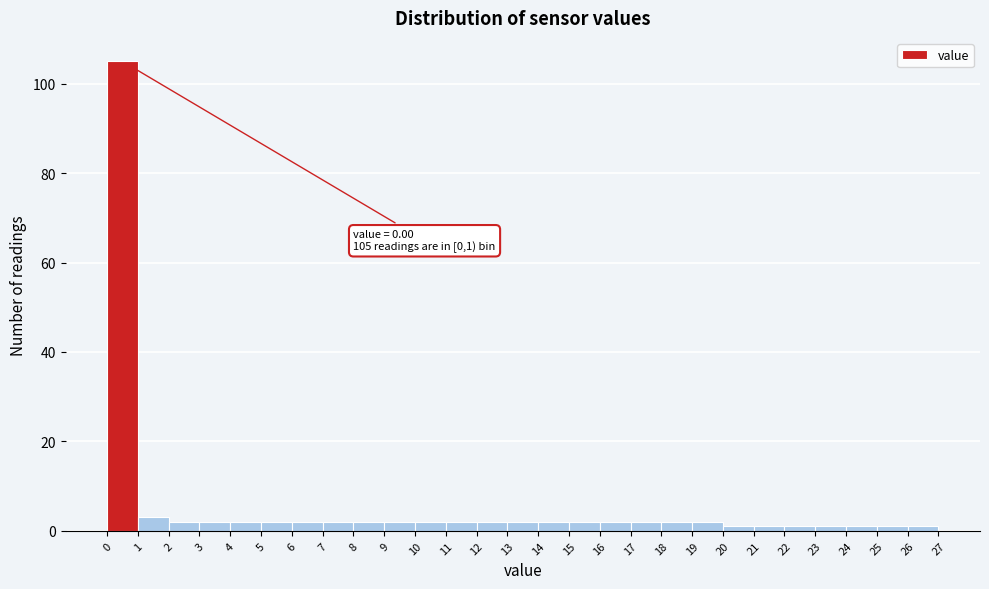

Which range on the x-axis has the tallest bar?

0 to 1